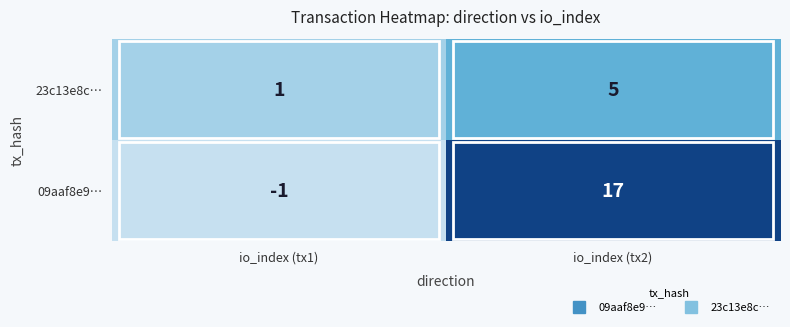

Which series has the largest range (max minus min)?

09aaf8e9…